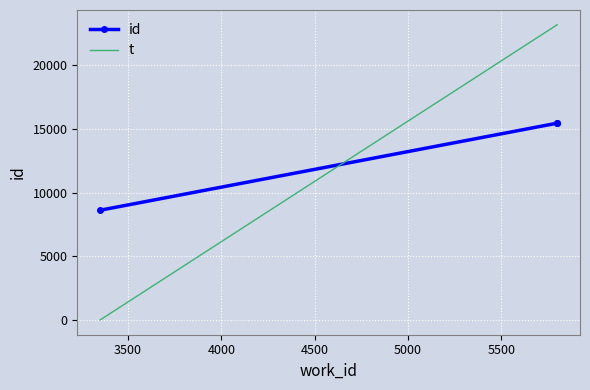

What is the highest value of the t series?

23199.0